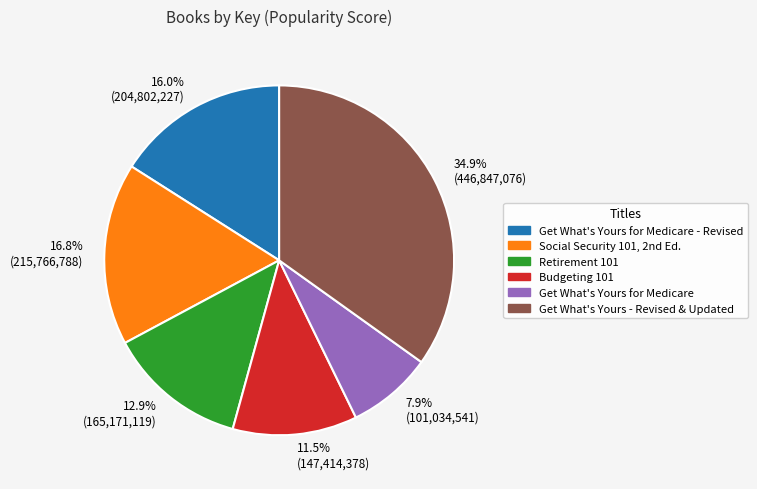

Rank the categories by value from highest to lowest.

34.9% (446,847,076), 16.8% (215,766,788), 16.0% (204,802,227), 12.9% (165,171,119), 11.5% (147,414,378), 7.9% (101,034,541)